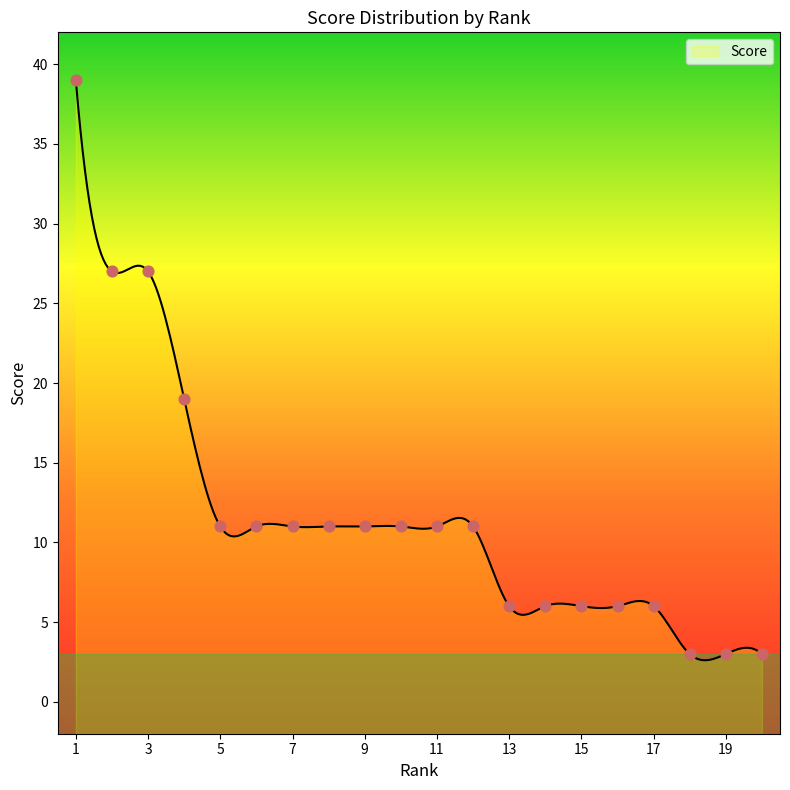

Between 3 and 13, which is larger?

3